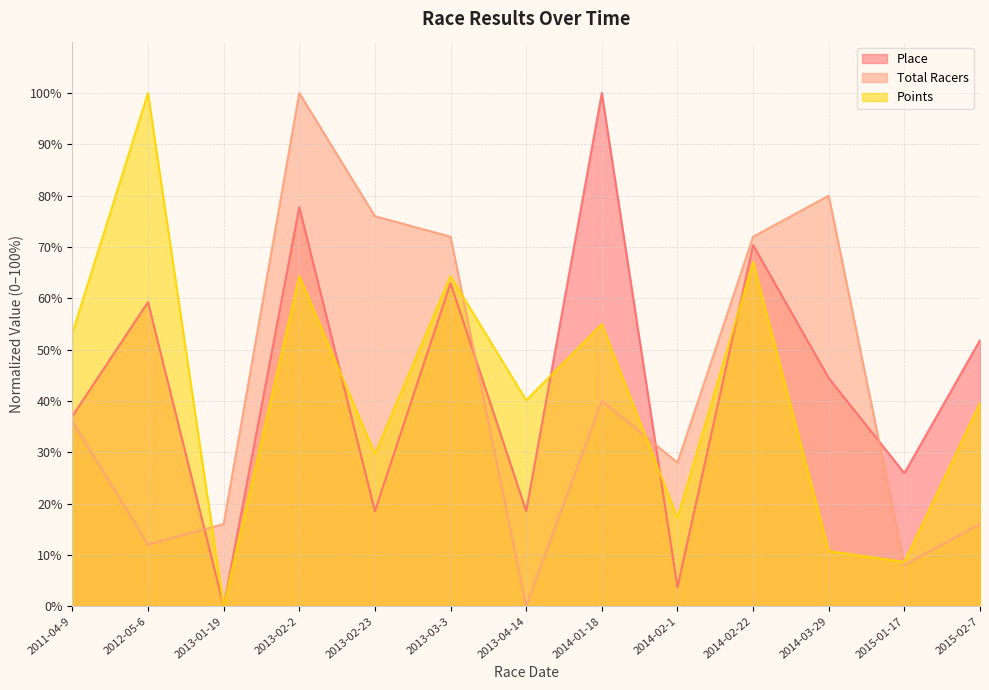

Reading left to right, transcribe all the data shown in this chart.

Place: 2011-04-9=37.0	2012-05-6=59.3	2013-01-19=0.0	2013-02-2=77.8	2013-02-23=18.5	2013-03-3=63.0	2013-04-14=18.5	2014-01-18=100.0	2014-02-1=3.7	2014-02-22=70.4	2014-03-29=44.4	2015-01-17=25.9	2015-02-7=51.9
Total Racers: 2011-04-9=36.0	2012-05-6=12.0	2013-01-19=16.0	2013-02-2=100.0	2013-02-23=76.0	2013-03-3=72.0	2013-04-14=0.0	2014-01-18=40.0	2014-02-1=28.0	2014-02-22=72.0	2014-03-29=80.0	2015-01-17=8.0	2015-02-7=16.0
Points: 2011-04-9=53.2	2012-05-6=100.0	2013-01-19=0.0	2013-02-2=64.3	2013-02-23=29.7	2013-03-3=64.3	2013-04-14=40.1	2014-01-18=54.9	2014-02-1=17.2	2014-02-22=67.0	2014-03-29=10.7	2015-01-17=8.6	2015-02-7=39.6